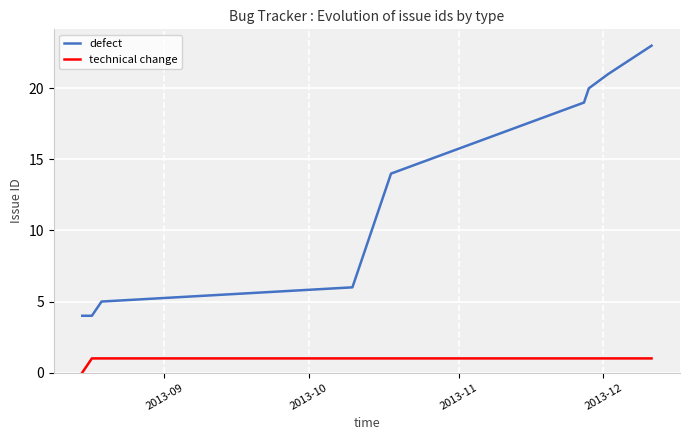

True or false: technical change and defect intersect in this chart.

False